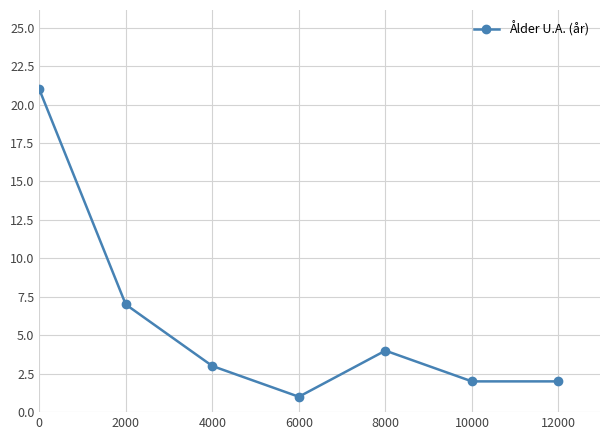

Where is the data nearest to the value 11?

2000